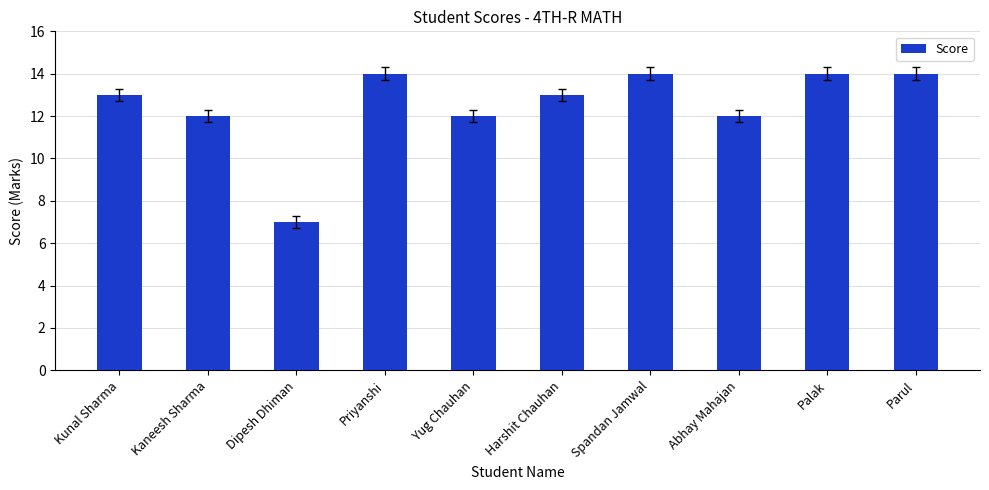

Read the value at Kaneesh Sharma.

12